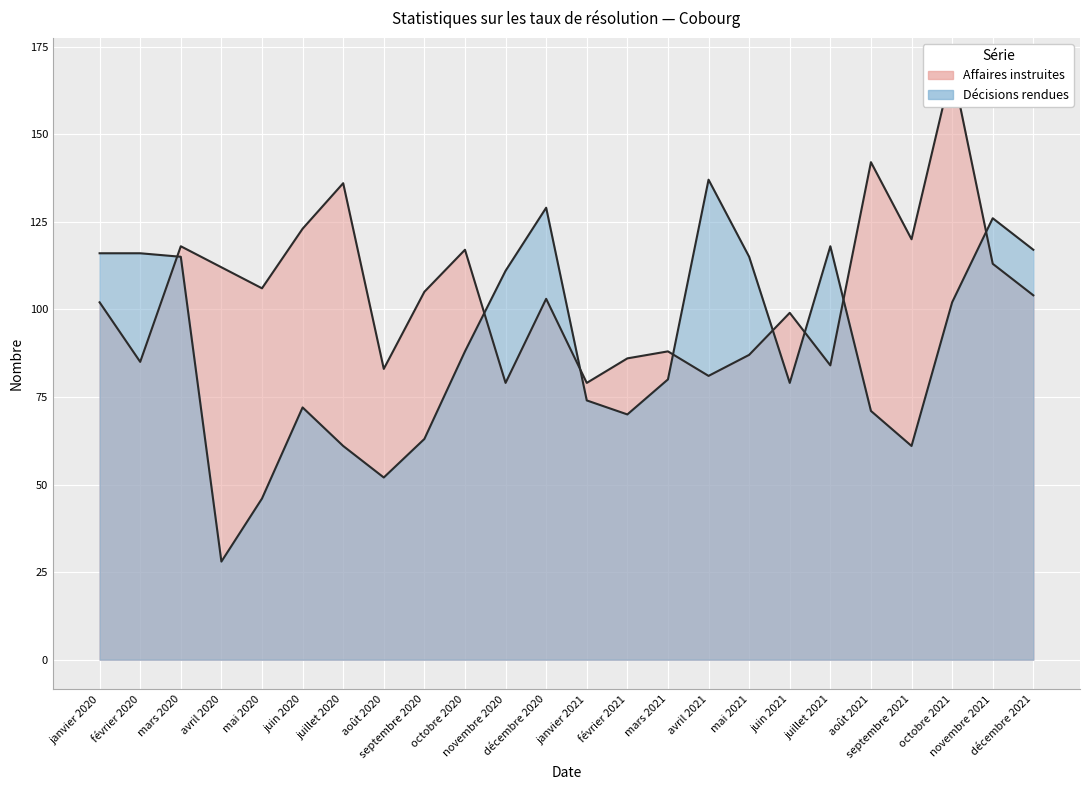

How many intersections are there between Affaires instruites and Décisions rendues?

8